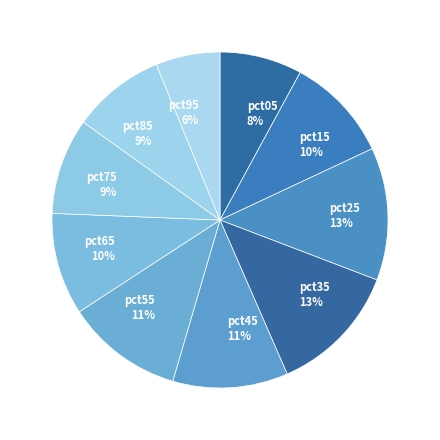

Does any single category account for the majority?

No